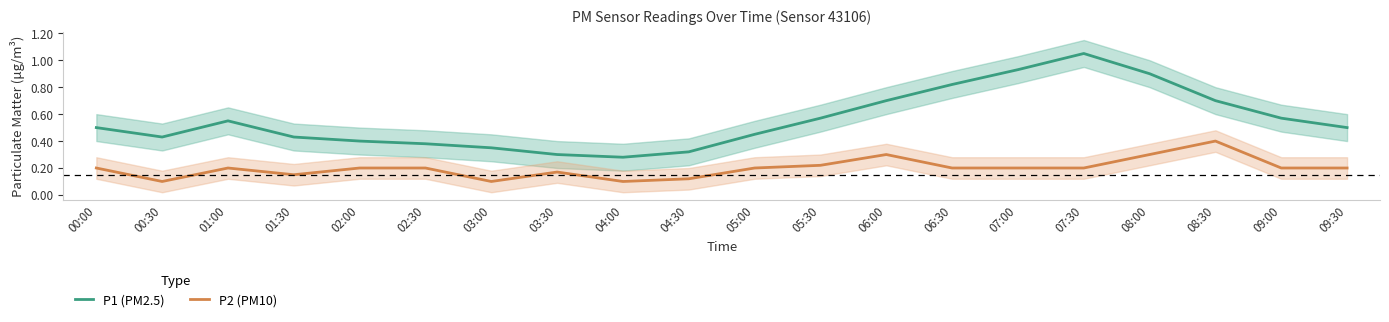

Does the chart display data point markers on the line(s)?

No